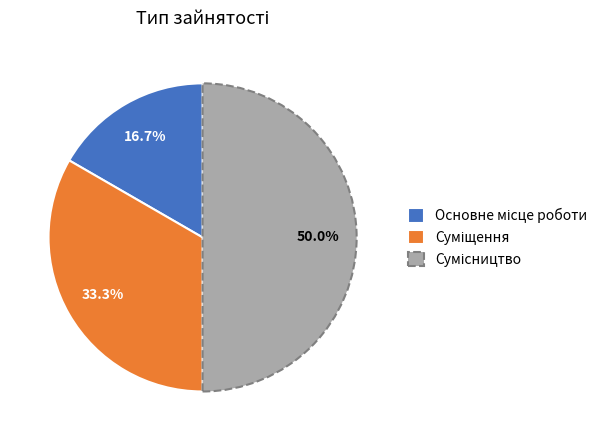

Is Суміщення the majority of the pie?

No